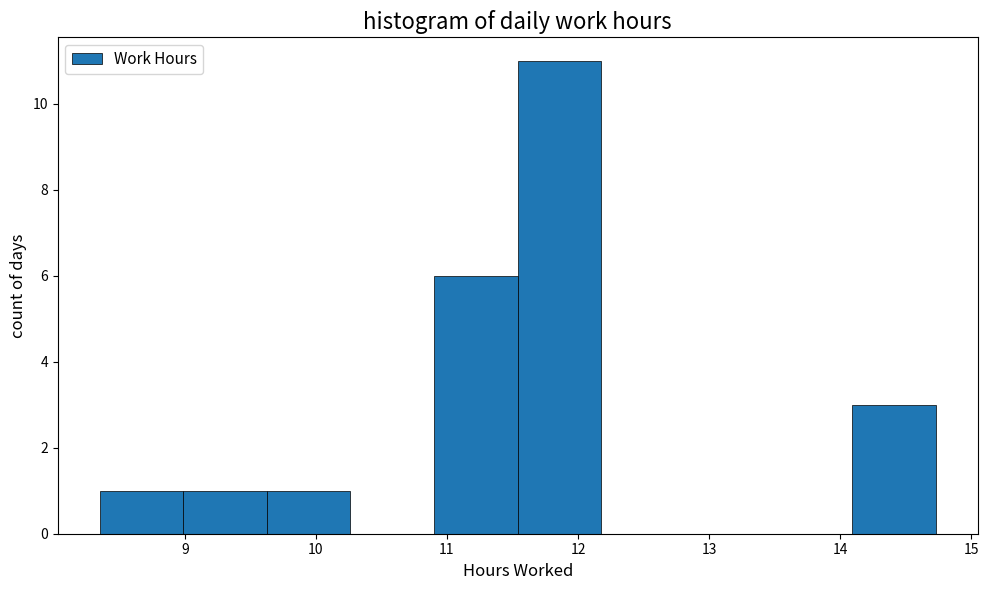

Reading left to right, transcribe this chart: for each bar, give the range it covers on the x-axis and its height. Neither the bar edges nor the heights are printed on the chart, so give them approximately, as read against the axes.

8.4 to 9.0: 1
9.0 to 9.6: 1
9.6 to 10.3: 1
10.3 to 10.9: 0
10.9 to 11.5: 6
11.5 to 12.2: 11
12.2 to 12.8: 0
12.8 to 13.5: 0
13.5 to 14.1: 0
14.1 to 14.7: 3